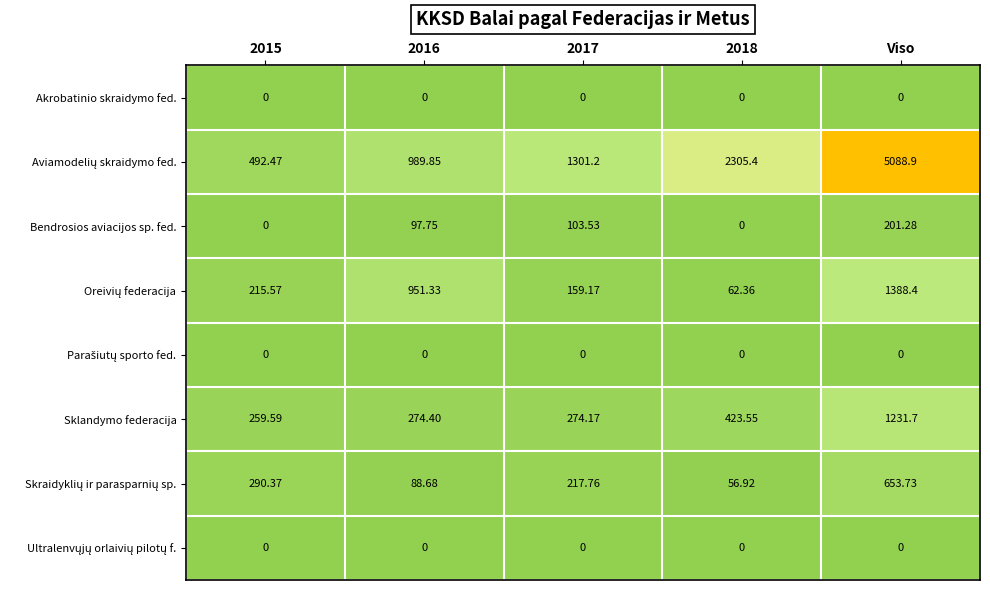

At which category is the sum across all series the highest?

Viso